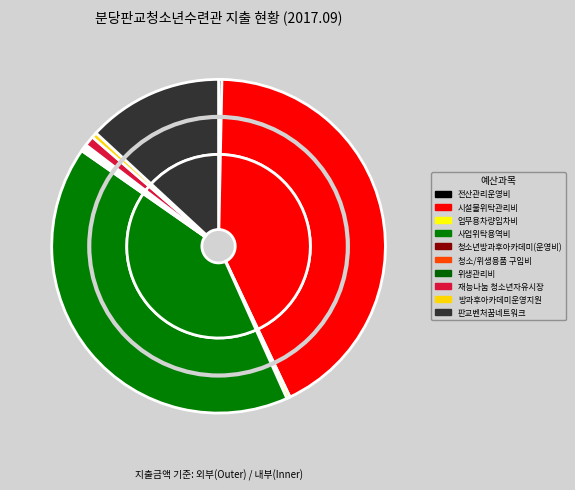

Which has a higher value, 사업위탁용역비 or 전산관리운영비?

사업위탁용역비